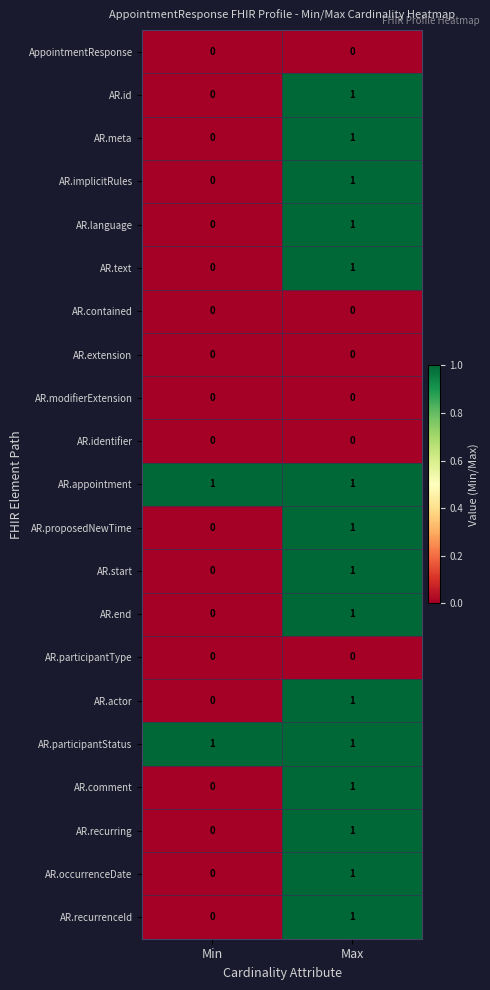

True or false: AR.participantStatus has a value of 1 at Max.

True